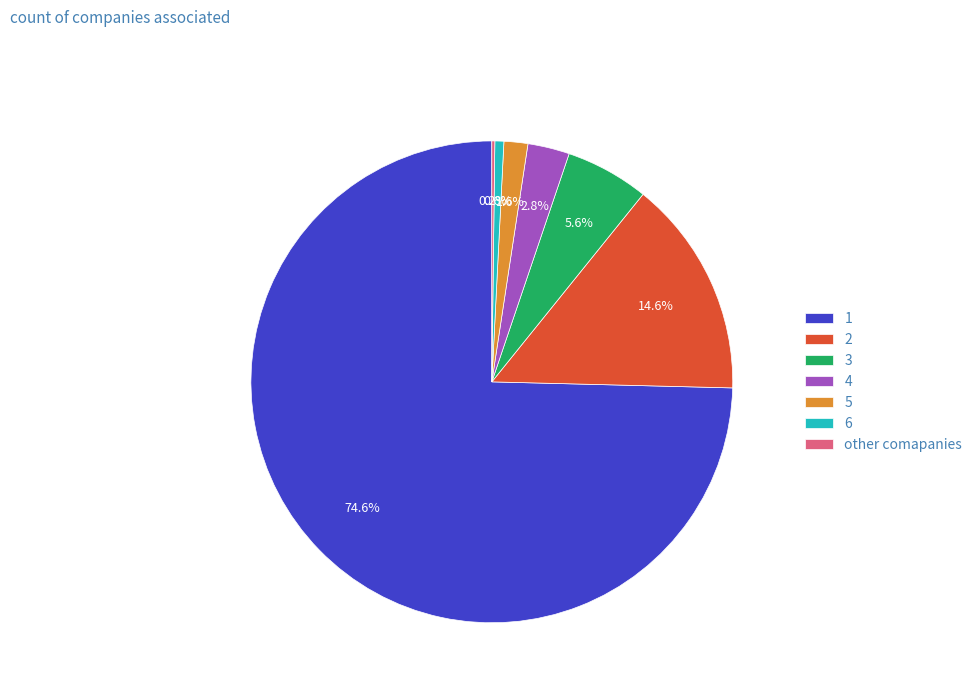

Is there any slice that represents more than half of the pie?

Yes